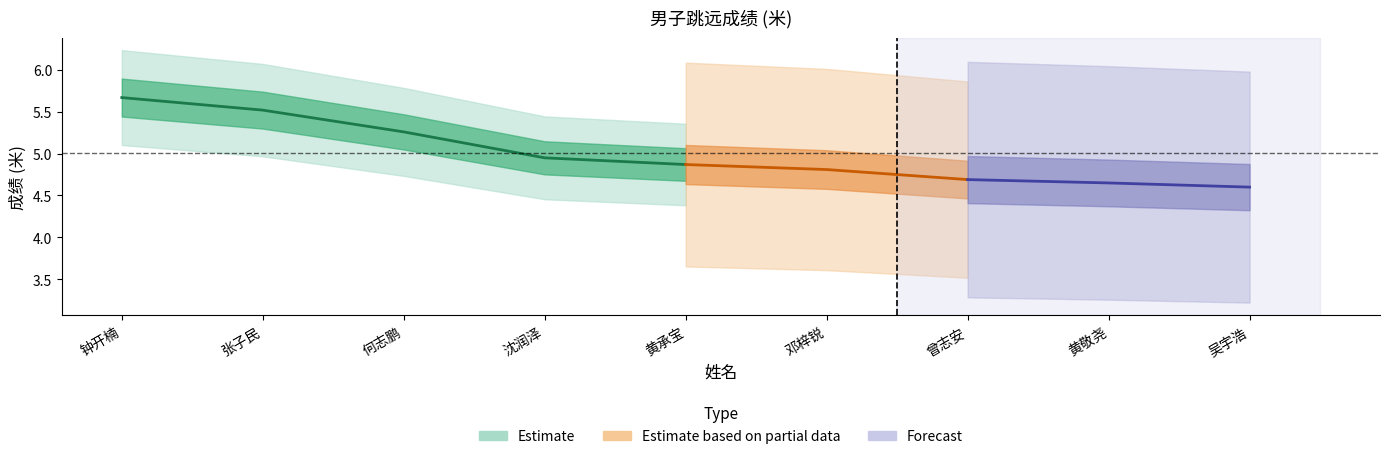

True or false: Estimate and Estimate based on partial data intersect in this chart.

False